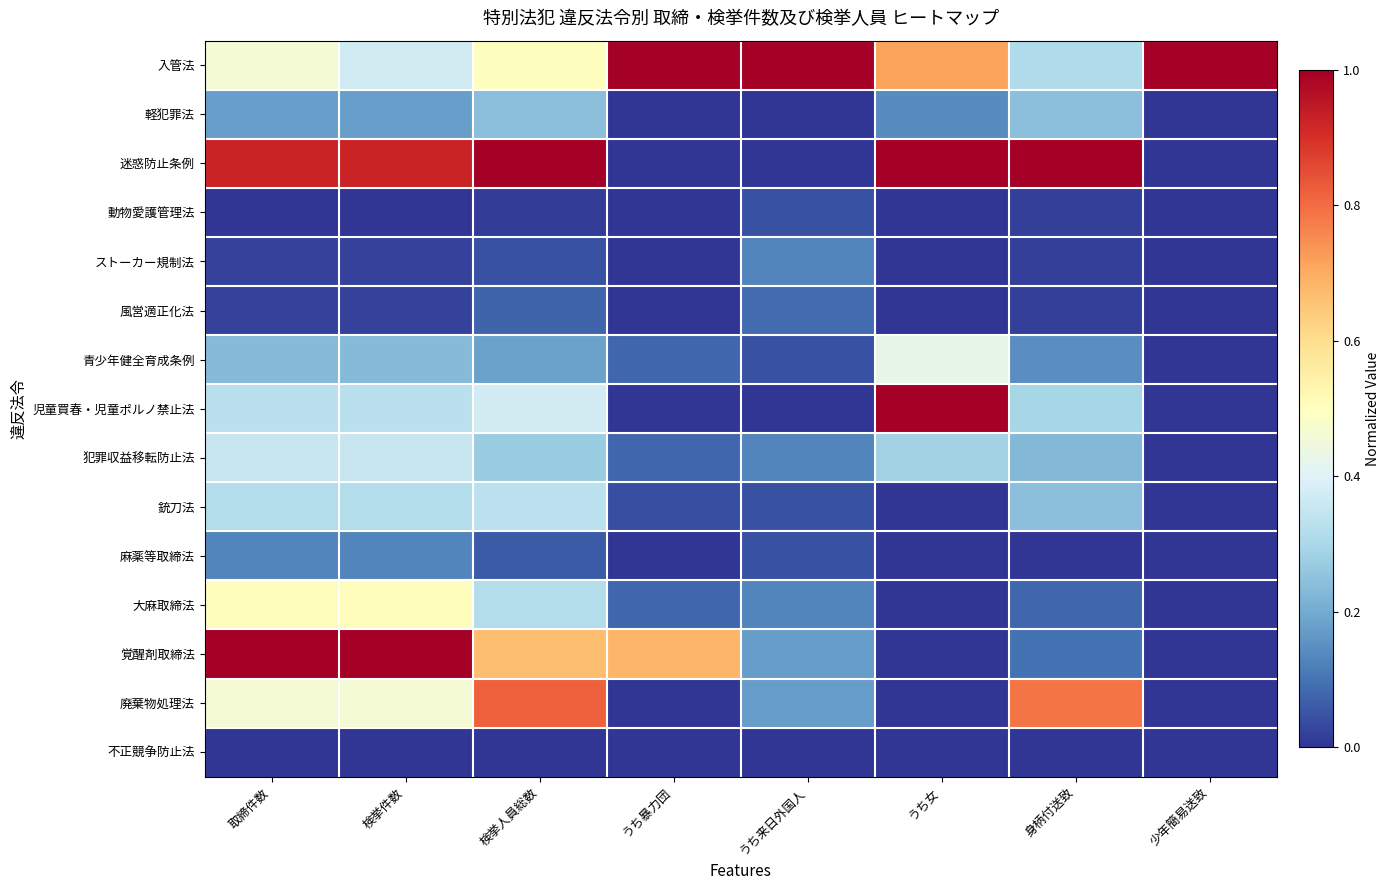

Reading left to right, list all the values displayed in this chart.

入管法: 取締件数=0.5	検挙件数=0.4	検挙人員総数=0.5	うち暴力団=1.0	うち来日外国人=1.0	うち女=0.7	身柄付送致=0.3	少年簡易送致=1.0
軽犯罪法: 取締件数=0.2	検挙件数=0.2	検挙人員総数=0.2	うち暴力団=0.0	うち来日外国人=0.0	うち女=0.1	身柄付送致=0.2	少年簡易送致=0.0
迷惑防止条例: 取締件数=0.9	検挙件数=0.9	検挙人員総数=1.0	うち暴力団=0.0	うち来日外国人=0.0	うち女=1.0	身柄付送致=1.0	少年簡易送致=0.0
動物愛護管理法: 取締件数=0.0	検挙件数=0.0	検挙人員総数=0.0	うち暴力団=0.0	うち来日外国人=0.0	うち女=0.0	身柄付送致=0.0	少年簡易送致=0.0
ストーカー規制法: 取締件数=0.0	検挙件数=0.0	検挙人員総数=0.0	うち暴力団=0.0	うち来日外国人=0.1	うち女=0.0	身柄付送致=0.0	少年簡易送致=0.0
風営適正化法: 取締件数=0.0	検挙件数=0.0	検挙人員総数=0.1	うち暴力団=0.0	うち来日外国人=0.1	うち女=0.0	身柄付送致=0.0	少年簡易送致=0.0
青少年健全育成条例: 取締件数=0.2	検挙件数=0.2	検挙人員総数=0.2	うち暴力団=0.1	うち来日外国人=0.0	うち女=0.4	身柄付送致=0.1	少年簡易送致=0.0
児童買春・児童ポルノ禁止法: 取締件数=0.3	検挙件数=0.3	検挙人員総数=0.4	うち暴力団=0.0	うち来日外国人=0.0	うち女=1.0	身柄付送致=0.3	少年簡易送致=0.0
犯罪収益移転防止法: 取締件数=0.4	検挙件数=0.4	検挙人員総数=0.3	うち暴力団=0.1	うち来日外国人=0.1	うち女=0.3	身柄付送致=0.2	少年簡易送致=0.0
銃刀法: 取締件数=0.3	検挙件数=0.3	検挙人員総数=0.3	うち暴力団=0.0	うち来日外国人=0.0	うち女=0.0	身柄付送致=0.2	少年簡易送致=0.0
麻薬等取締法: 取締件数=0.1	検挙件数=0.1	検挙人員総数=0.1	うち暴力団=0.0	うち来日外国人=0.0	うち女=0.0	身柄付送致=0.0	少年簡易送致=0.0
大麻取締法: 取締件数=0.5	検挙件数=0.5	検挙人員総数=0.3	うち暴力団=0.1	うち来日外国人=0.1	うち女=0.0	身柄付送致=0.1	少年簡易送致=0.0
覚醒剤取締法: 取締件数=1.0	検挙件数=1.0	検挙人員総数=0.7	うち暴力団=0.7	うち来日外国人=0.2	うち女=0.0	身柄付送致=0.1	少年簡易送致=0.0
廃棄物処理法: 取締件数=0.5	検挙件数=0.5	検挙人員総数=0.8	うち暴力団=0.0	うち来日外国人=0.2	うち女=0.0	身柄付送致=0.8	少年簡易送致=0.0
不正競争防止法: 取締件数=0.0	検挙件数=0.0	検挙人員総数=0.0	うち暴力団=0.0	うち来日外国人=0.0	うち女=0.0	身柄付送致=0.0	少年簡易送致=0.0